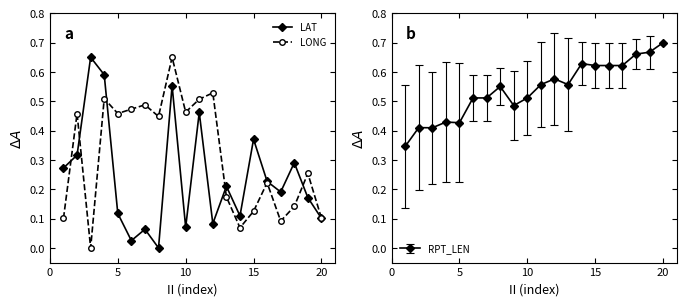

How many lines are shown in the chart?

2